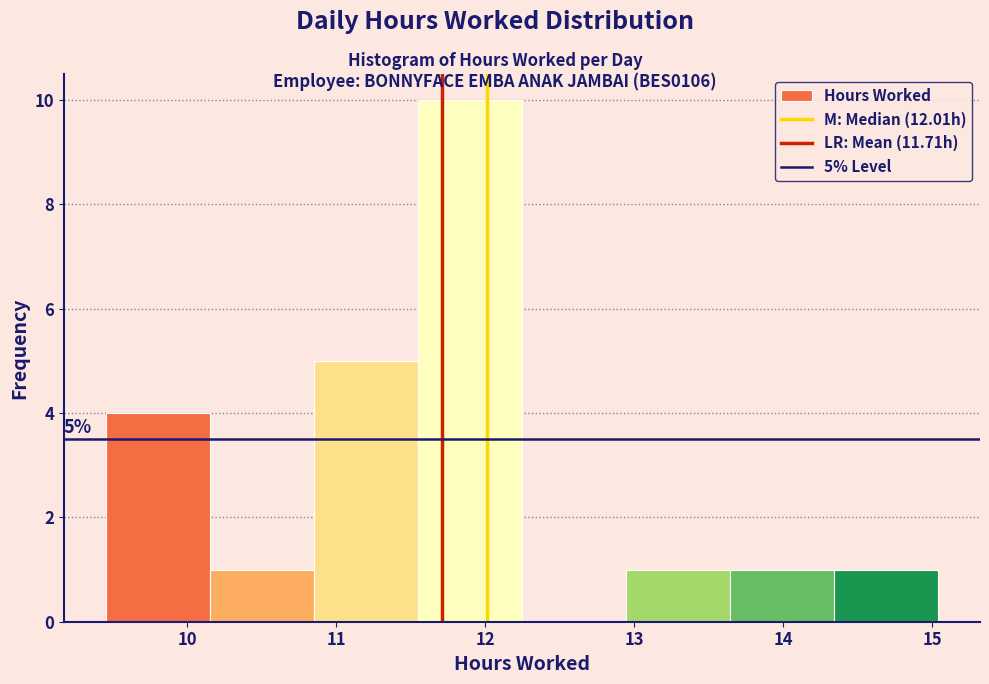

Over which range of the x-axis is the bar tallest?

11.5 to 12.2